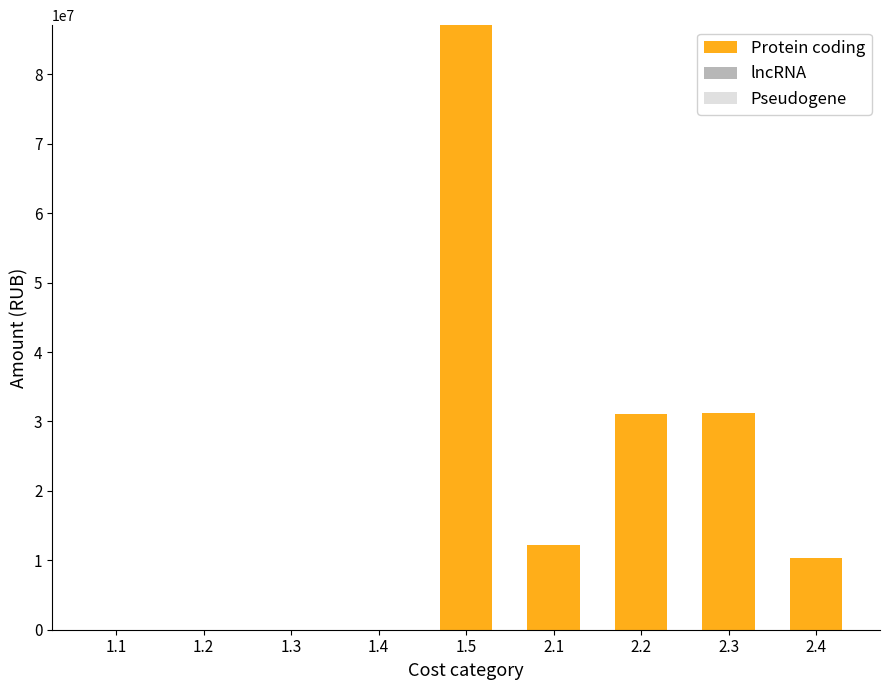

Between 1.4 and 2.4, which is larger?

2.4